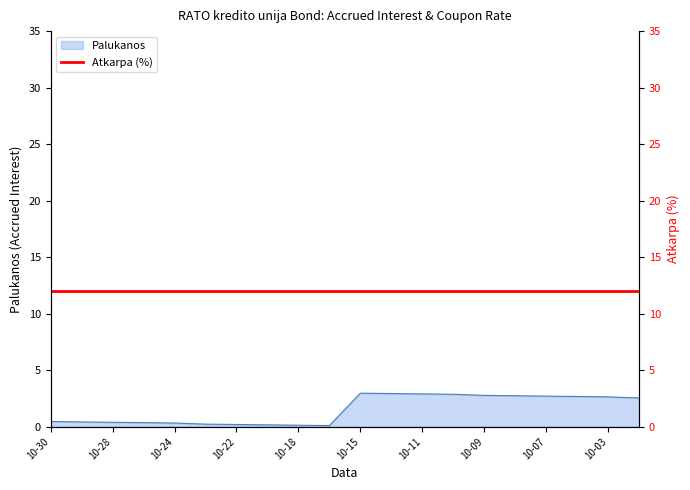

How many data points are above 2?

10